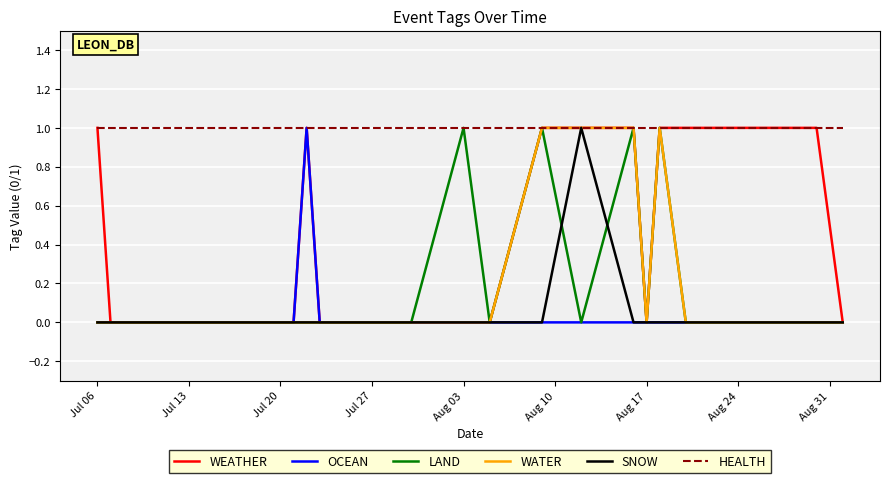

Count the number of data series in this chart.

6